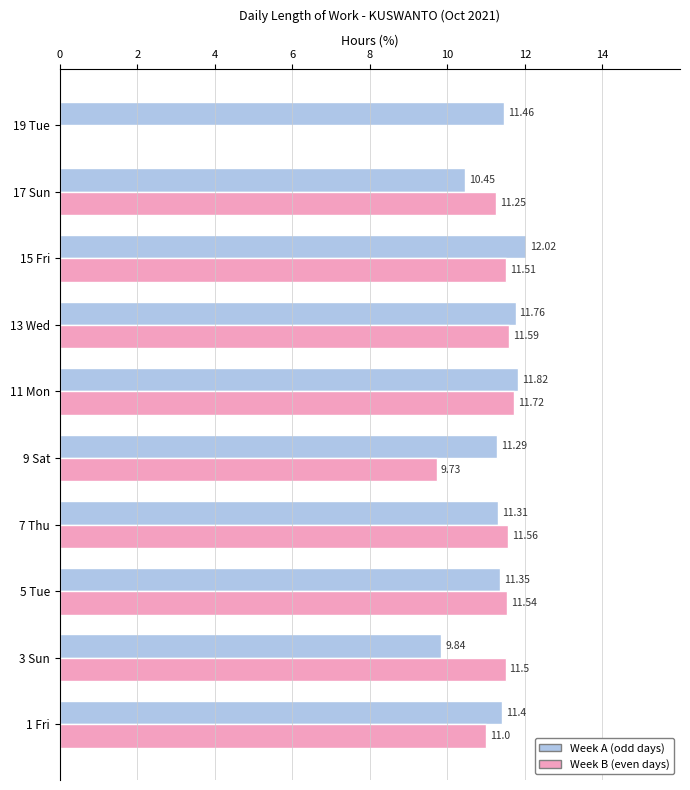

What is the sum of the Week B (even days) values at 5 Tue and 17 Sun?

22.8